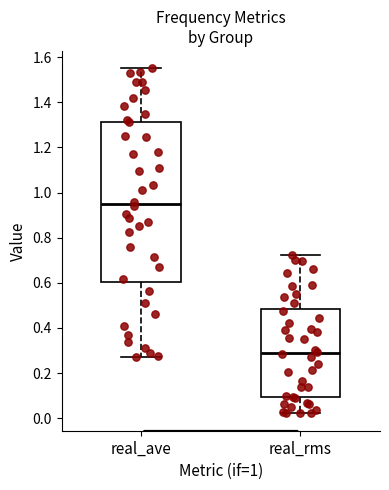

Reading left to right, read every box against the y-axis: the position of its median line, the range the box covers, and the ends of its whiskers. The values are not printed on the chart, so give them approximately, as read against the axis.

real_ave: median 0.96, box 0.60 to 1.32, whiskers 0.26 to 1.56
real_rms: median 0.28, box 0.10 to 0.48, whiskers 0.02 to 0.72